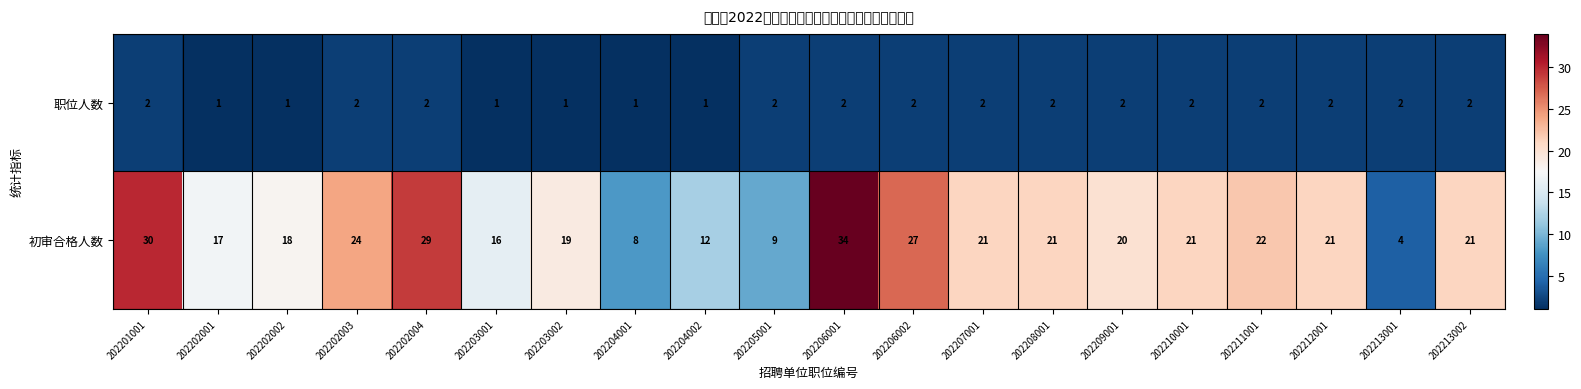

What is the minimum value for 初审合格人数?

4